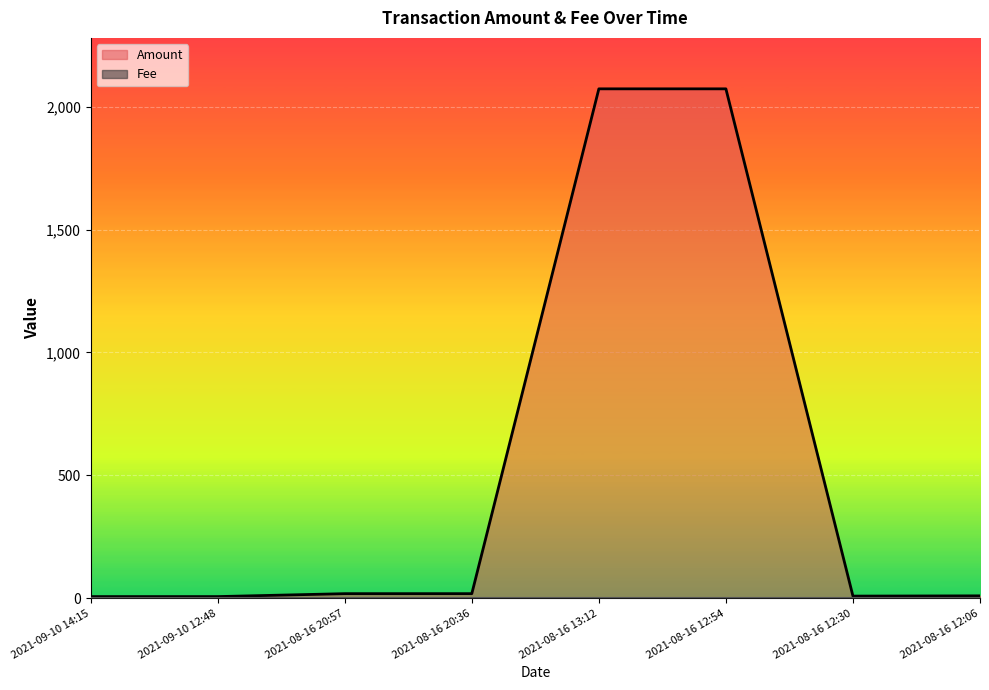

At which category does the chart reach its minimum across all series?

2021-09-10 14:15